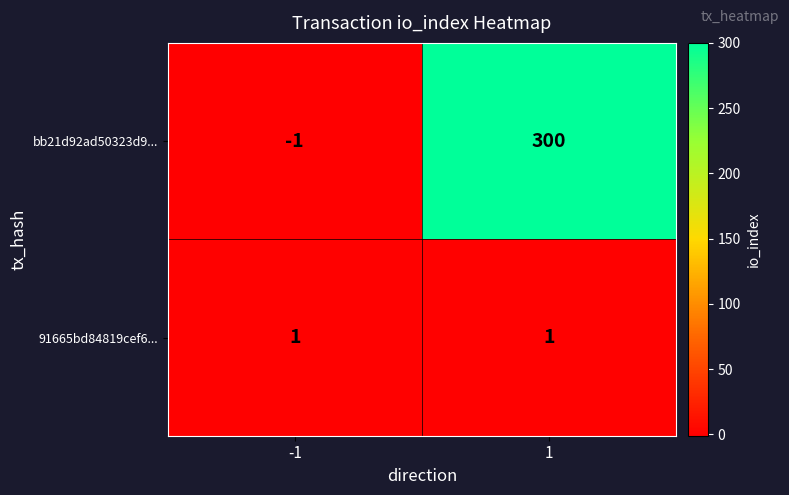

Reading left to right, list all the values displayed in this chart.

bb21d92ad50323d9...: -1	300
91665bd84819cef6...: 1	1